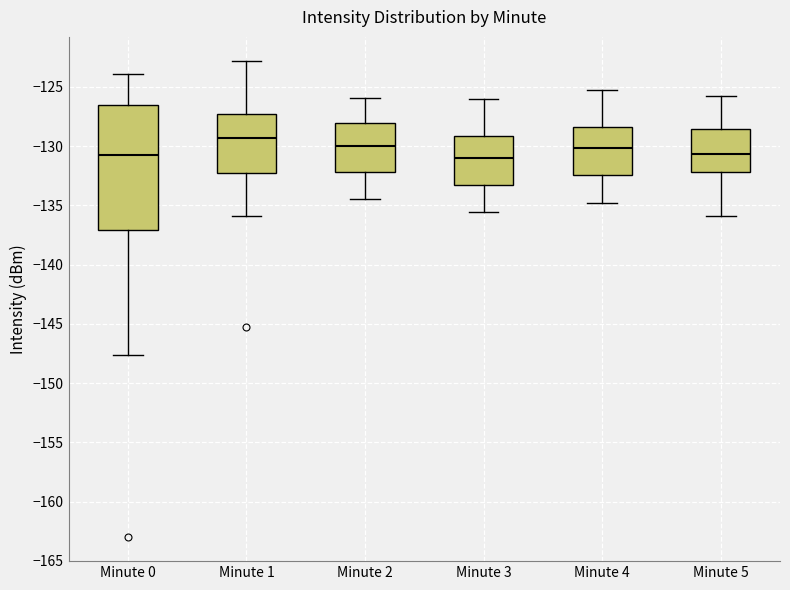

Reading left to right, read every box against the y-axis: the position of its median line, the range the box covers, and the ends of its whiskers. The values are not printed on the chart, so give them approximately, as read against the axis.

Minute 0: median -130.5, box -137.0 to -126.5, whiskers -147.5 to -124.0
Minute 1: median -129.5, box -132.0 to -127.5, whiskers -136.0 to -123.0
Minute 2: median -130.0, box -132.0 to -128.0, whiskers -134.5 to -126.0
Minute 3: median -131.0, box -133.0 to -129.0, whiskers -135.5 to -126.0
Minute 4: median -130.0, box -132.5 to -128.5, whiskers -135.0 to -125.0
Minute 5: median -130.5, box -132.0 to -128.5, whiskers -136.0 to -126.0